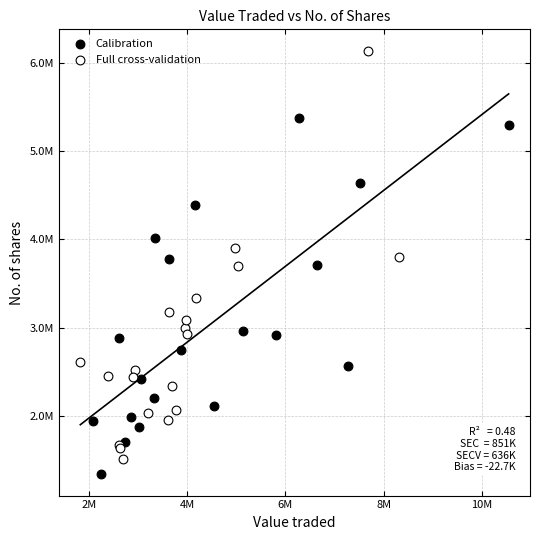

Which series has the largest Y range (max minus min)?

Full cross-validation